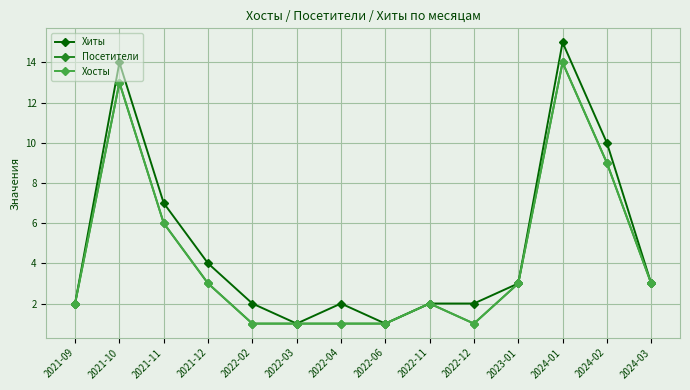

Which label corresponds to the largest value in the chart?

2024-01